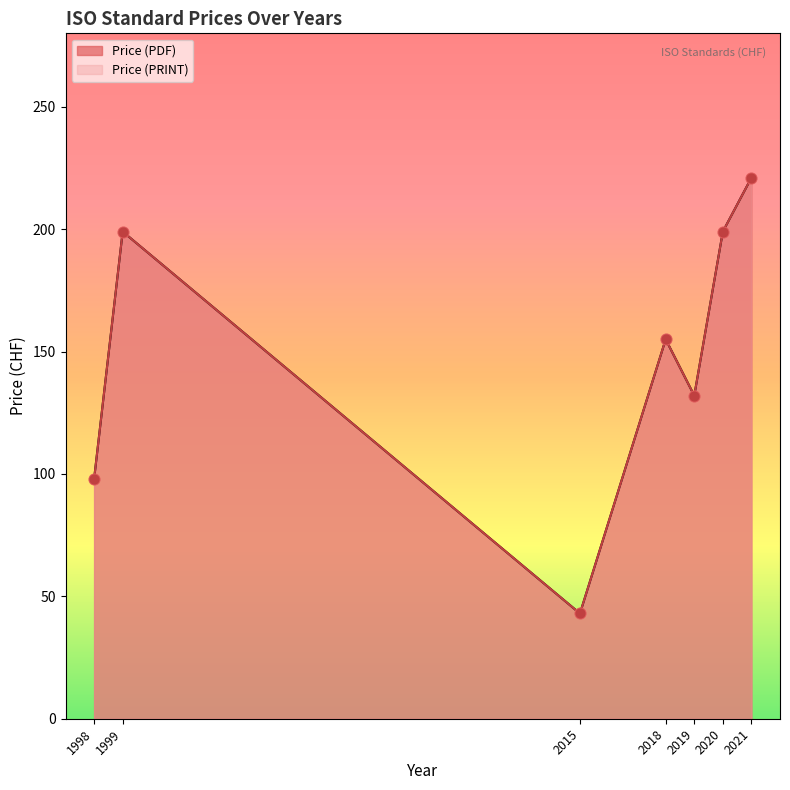

Which series reaches the maximum Y coordinate?

Price (PDF)